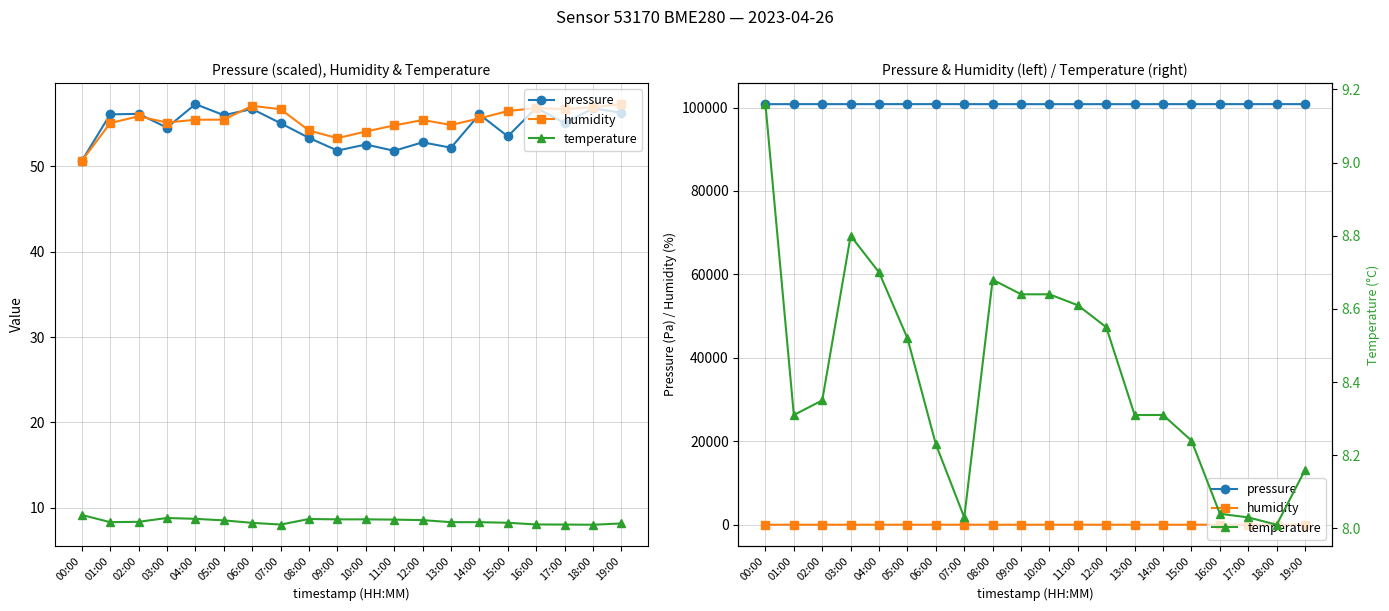

True or false: temperature has more than 2 interior local peaks.

False